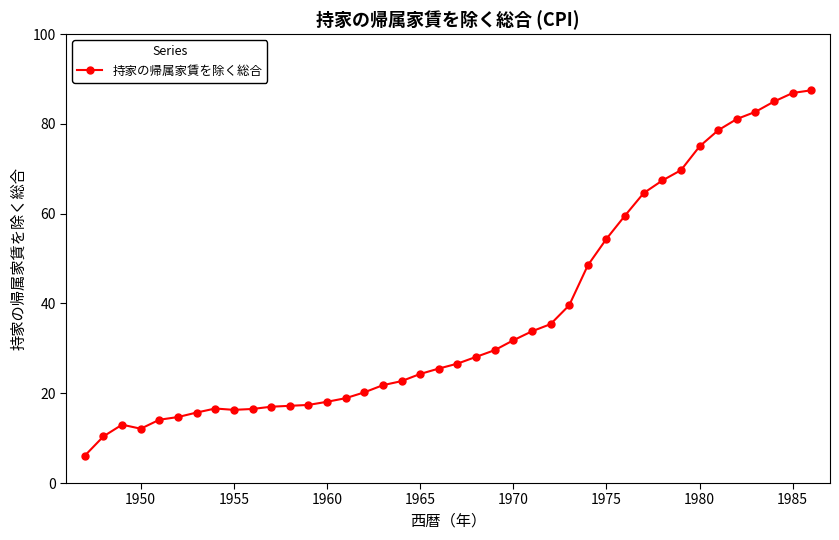

True or false: there are more than 0 points higher than both neighbors.

True